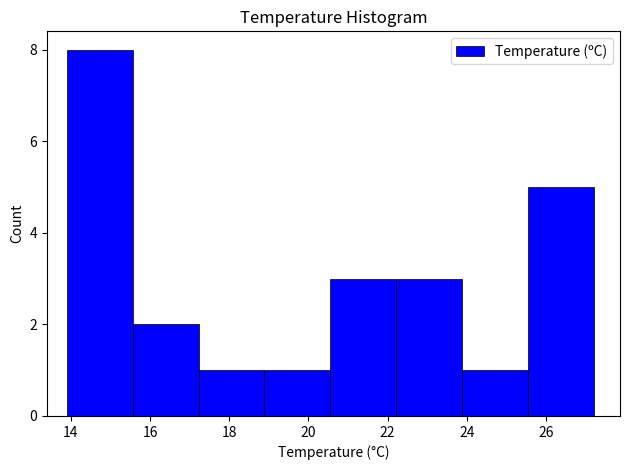

How tall is the bar that spans 25.6 to 27.2 on the x-axis? Neither the bar edges nor the heights are printed on the chart, so give them approximately, as read against the axes.

5